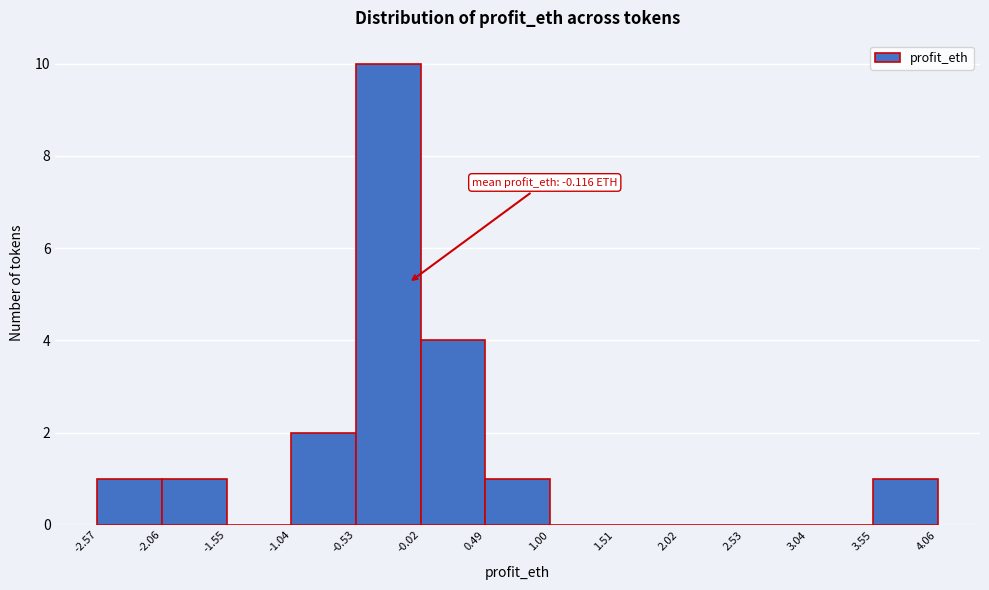

Which range on the x-axis has the tallest bar?

-0.53 to -0.02